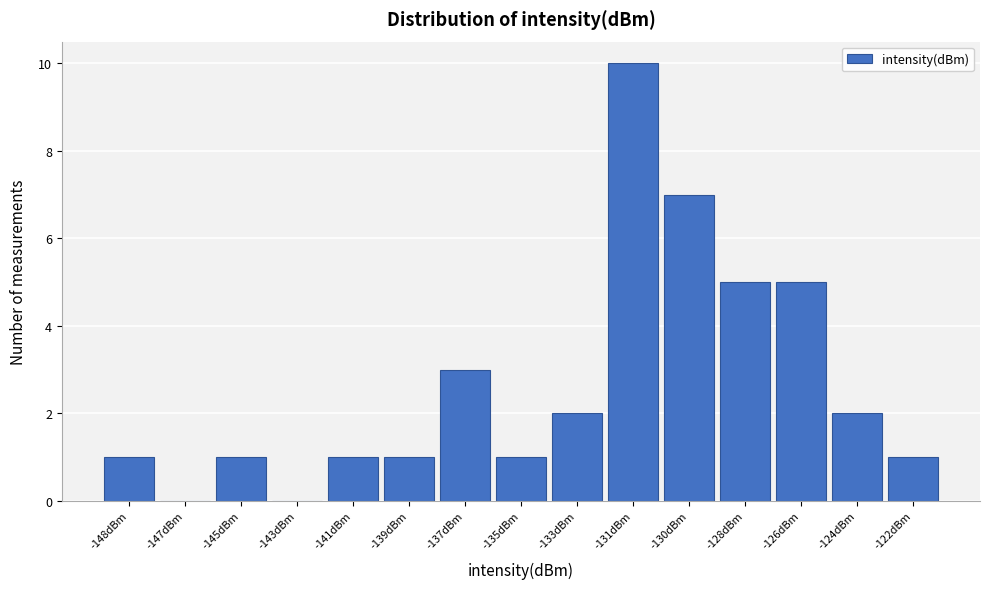

Reading right to left, extract all data points from this chart.

-122dBm=1	-124dBm=2	-126dBm=5	-128dBm=5	-130dBm=7	-131dBm=10	-133dBm=2	-135dBm=1	-137dBm=3	-139dBm=1	-141dBm=1	-143dBm=0	-145dBm=1	-147dBm=0	-148dBm=1